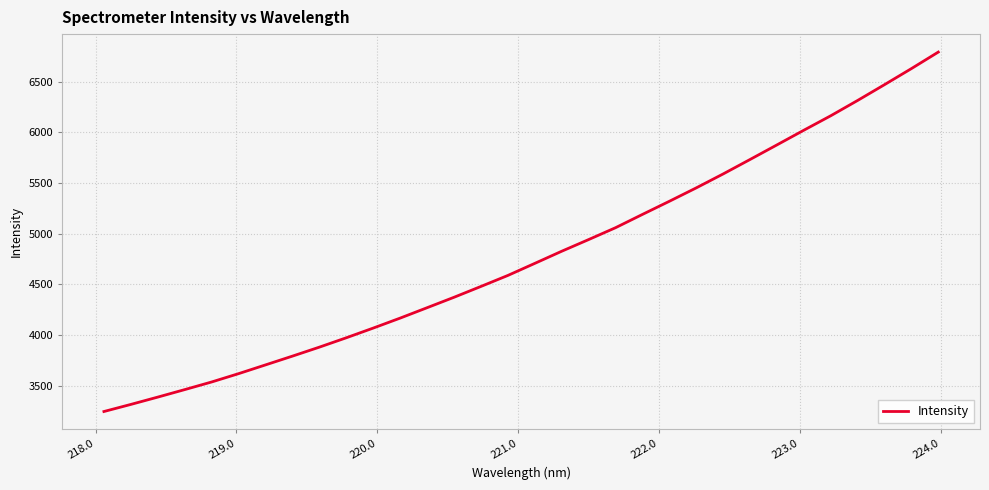

What is the greatest value displayed?

6794.0